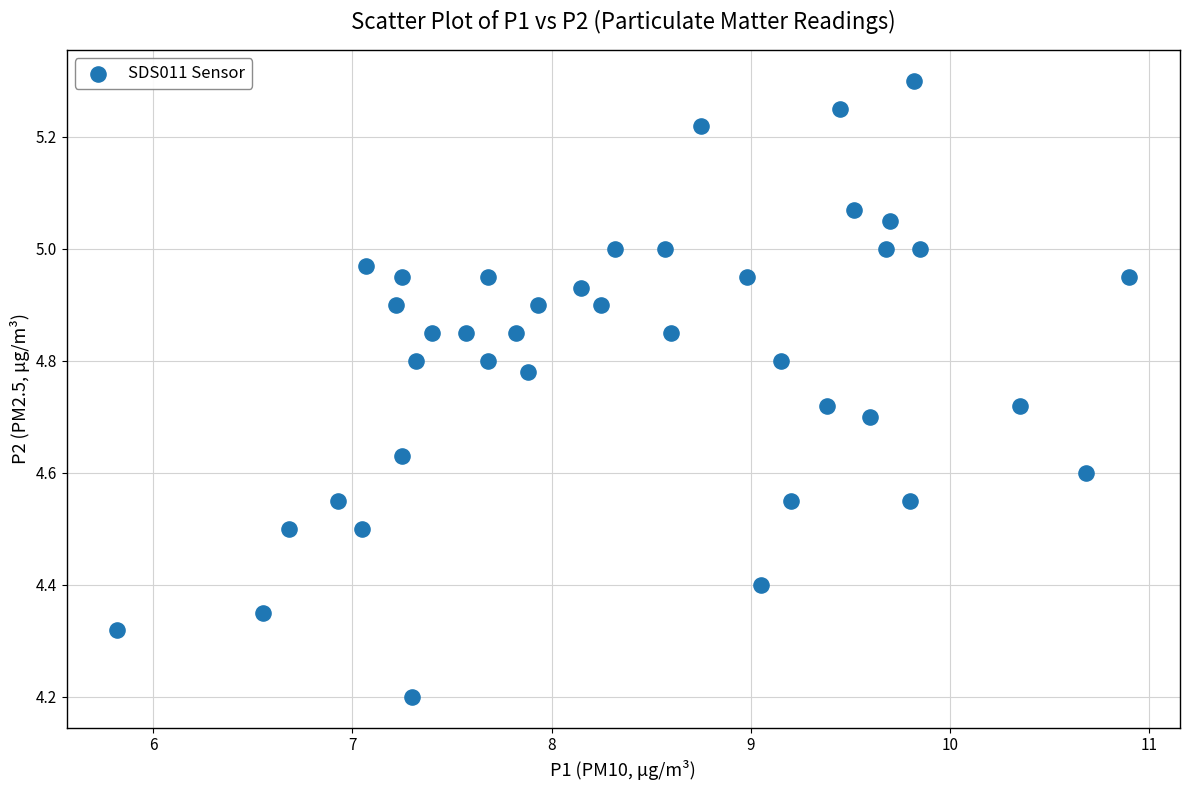

What Y value in the scatter plot is closest to 4?

4.2